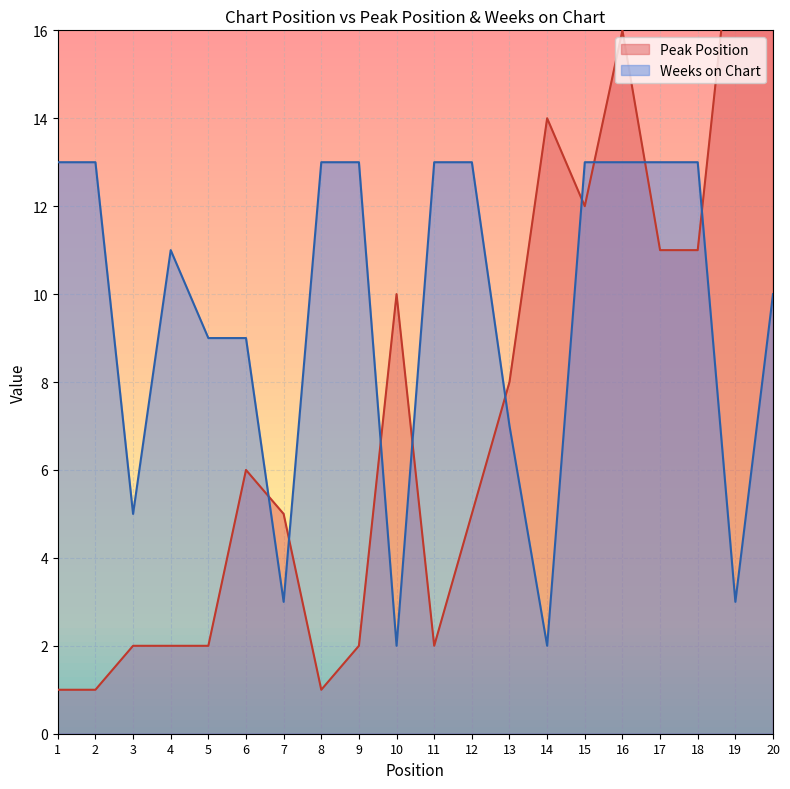

Does the chart have visible grid lines?

Yes